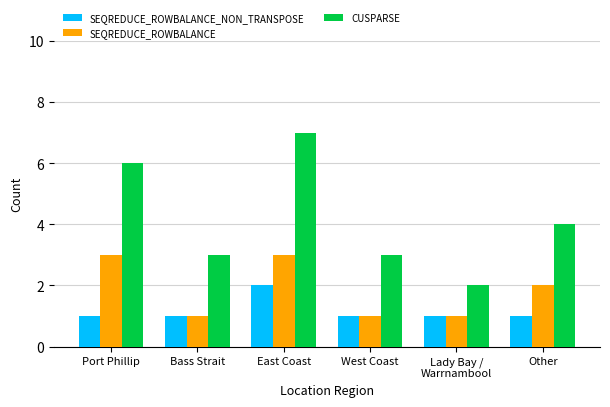

Reading left to right, transcribe all the data shown in this chart.

SEQREDUCE_ROWBALANCE_NON_TRANSPOSE: Port Phillip=1	Bass Strait=1	East Coast=2	West Coast=1	Lady Bay /
Warrnambool=1	Other=1
SEQREDUCE_ROWBALANCE: Port Phillip=3	Bass Strait=1	East Coast=3	West Coast=1	Lady Bay /
Warrnambool=1	Other=2
CUSPARSE: Port Phillip=6	Bass Strait=3	East Coast=7	West Coast=3	Lady Bay /
Warrnambool=2	Other=4